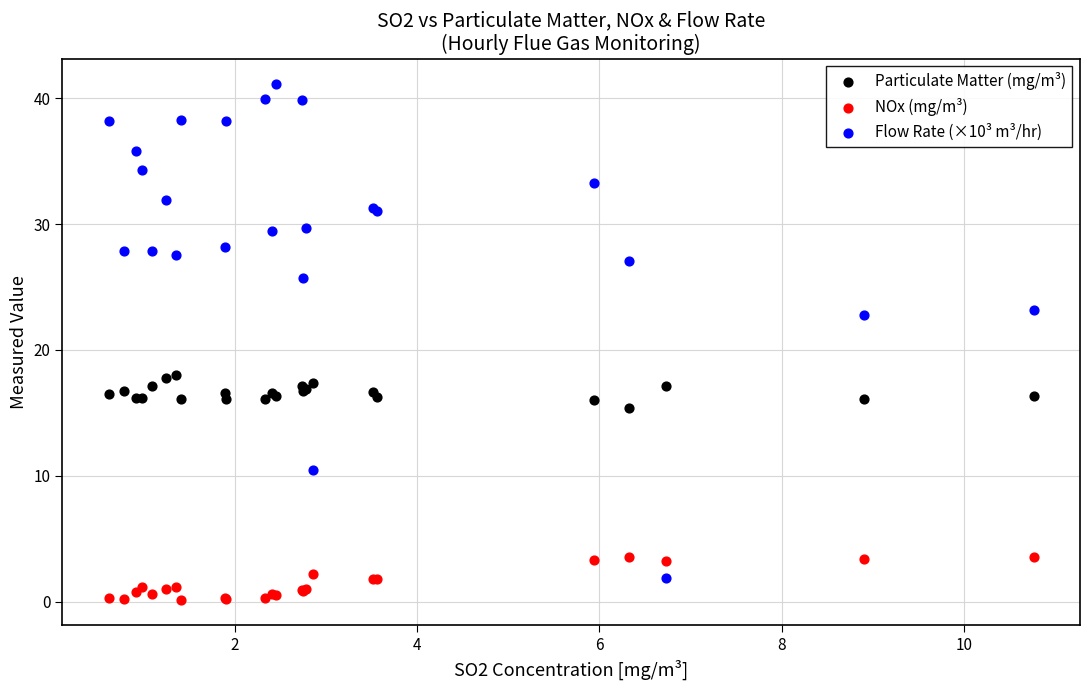

Which series has the widest spread of Y values?

Flow Rate (×10³ m³/hr)